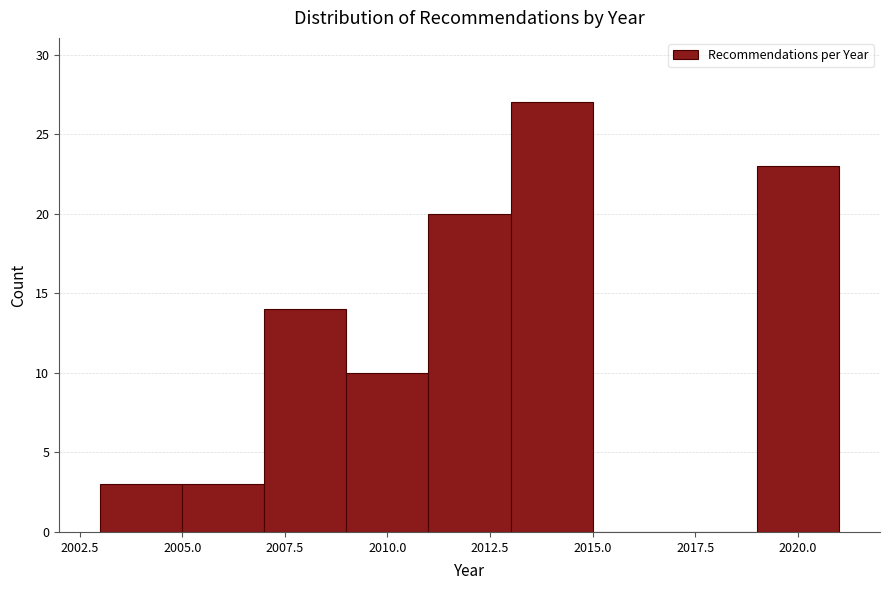

Reading left to right, list every bar in this chart as the range it spans on the x-axis followed by its height. The values are not printed on the chart, so give them approximately, as read against the axis.

2003 to 2005: 3
2005 to 2007: 3
2007 to 2009: 14
2009 to 2011: 10
2011 to 2013: 20
2013 to 2015: 27
2015 to 2017: 0
2017 to 2019: 0
2019 to 2021: 23